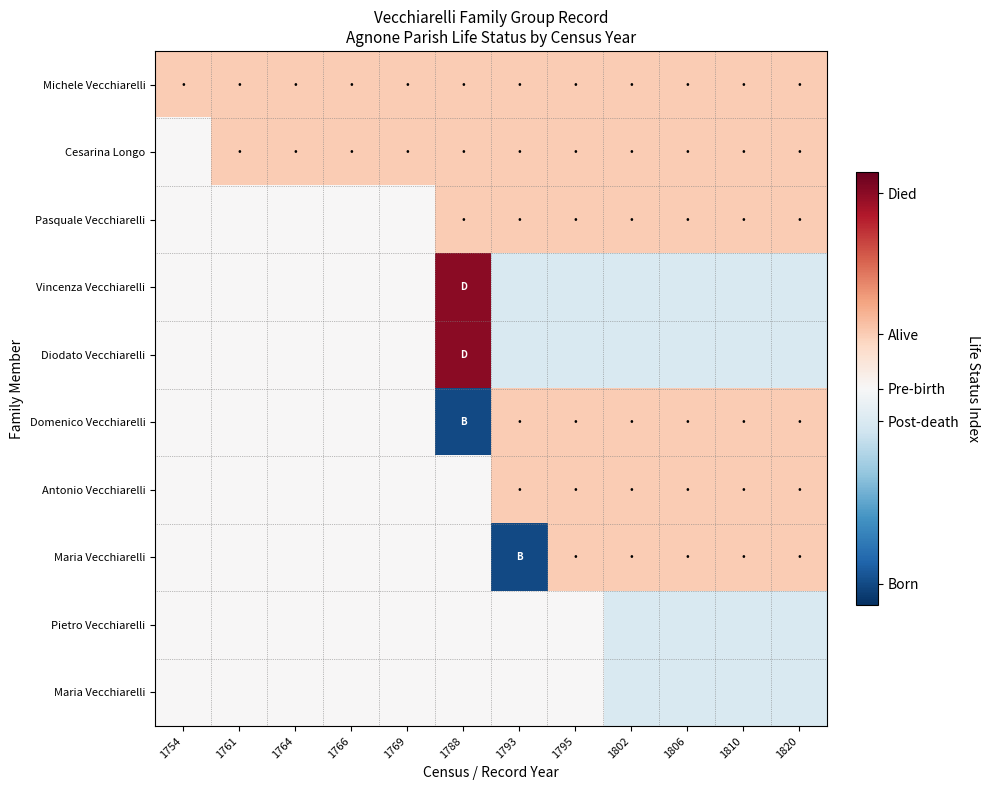

At which category is the sum across all series the highest?

1788